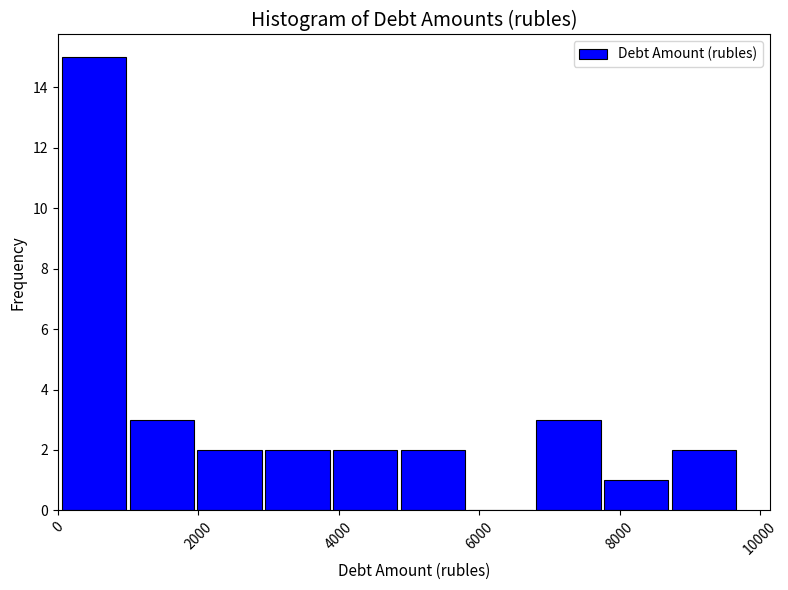

Reading left to right, transcribe this chart: for each bar, give the range it covers on the x-axis and its height. Neither the bar edges nor the heights are printed on the chart, so give them approximately, as read against the axes.

0 to 1000: 15
1000 to 2000: 3
2000 to 3000: 2
3000 to 3800: 2
3800 to 4800: 2
4800 to 5800: 2
5800 to 6800: 0
6800 to 7800: 3
7800 to 8800: 1
8800 to 9600: 2